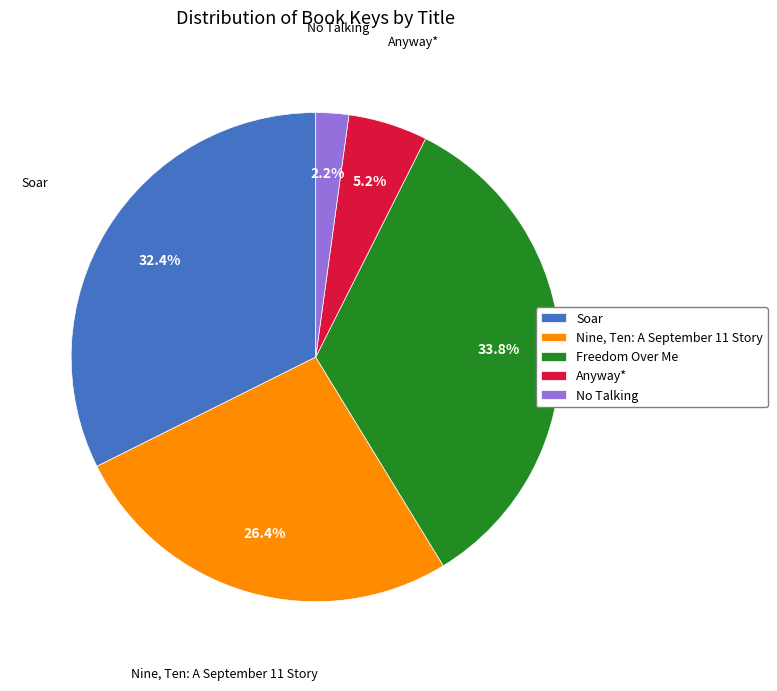

Is it true that Anyway* is 5% of the pie?

True